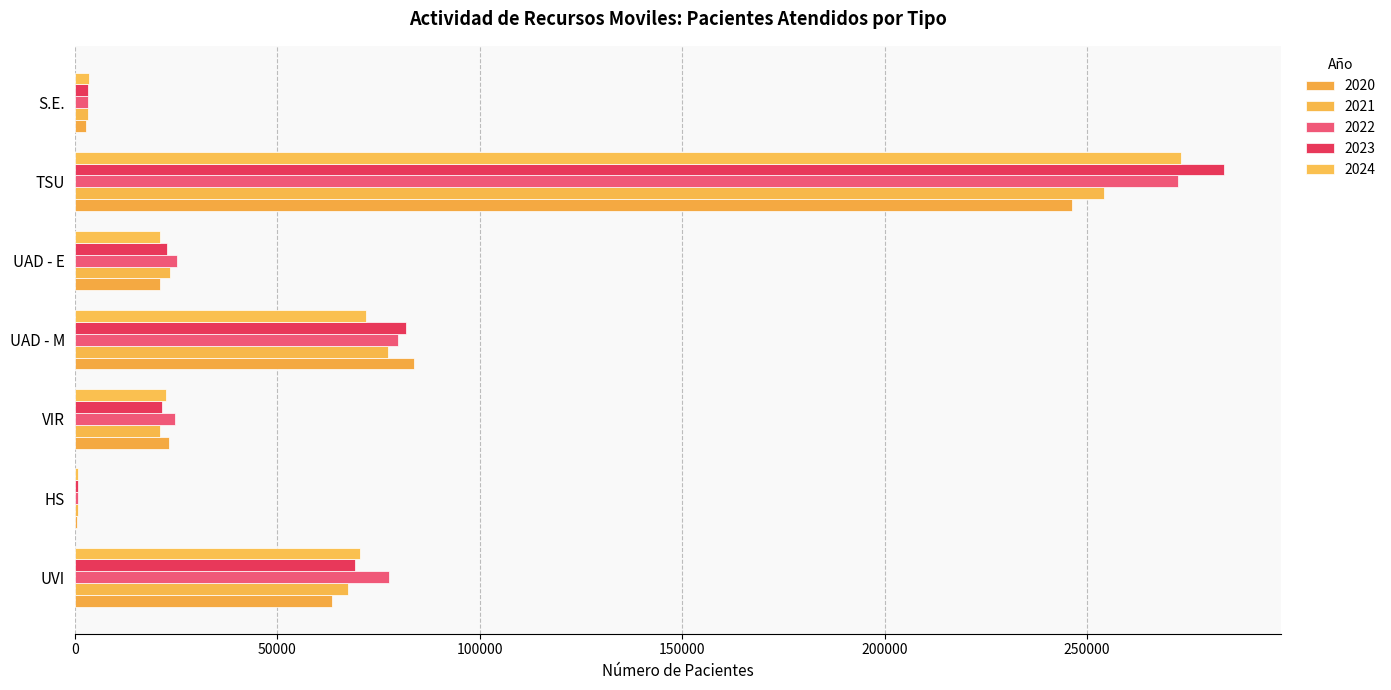

What is the label of the 3rd bar from the right?

UAD - E